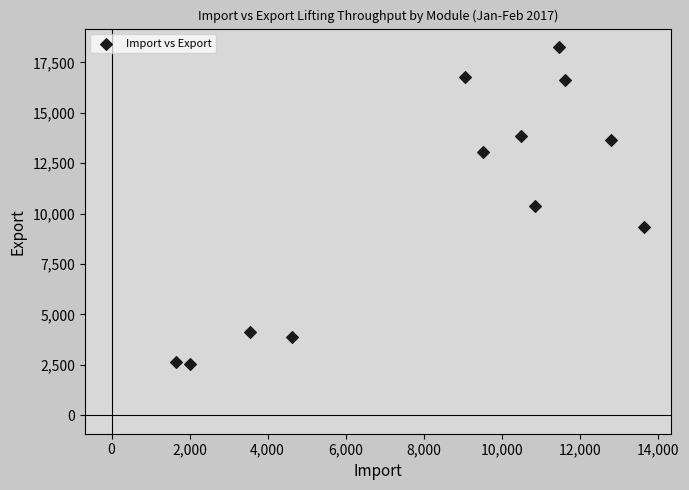

What is the range of Y values (max minus min)?

15714